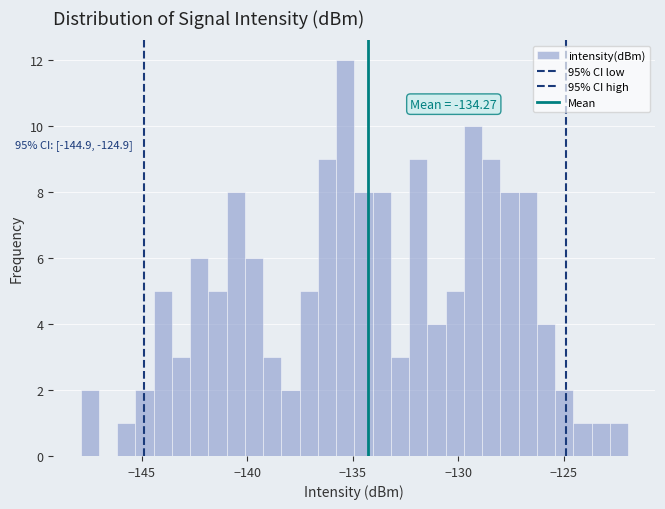

Read against the x-axis, roughly where is the centre of the tallest bar?

-135.5